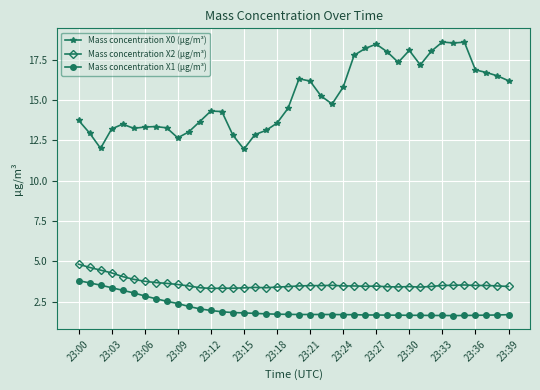

What is the difference between the maximum and minimum values in the Mass concentration X1 (μg/m³) series?

2.2